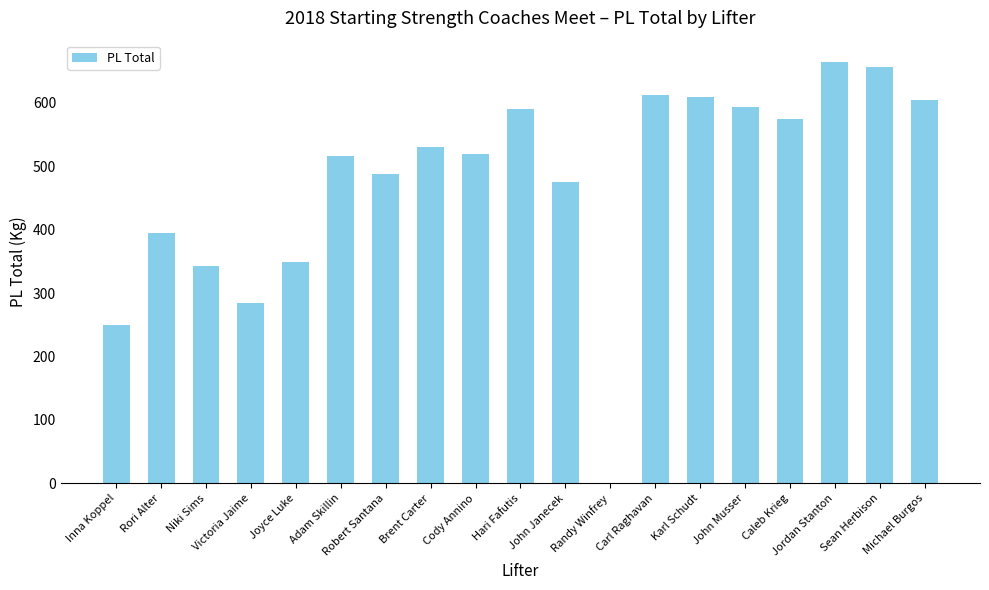

What is the sum of the values at Jordan Stanton and John Janecek?

1141